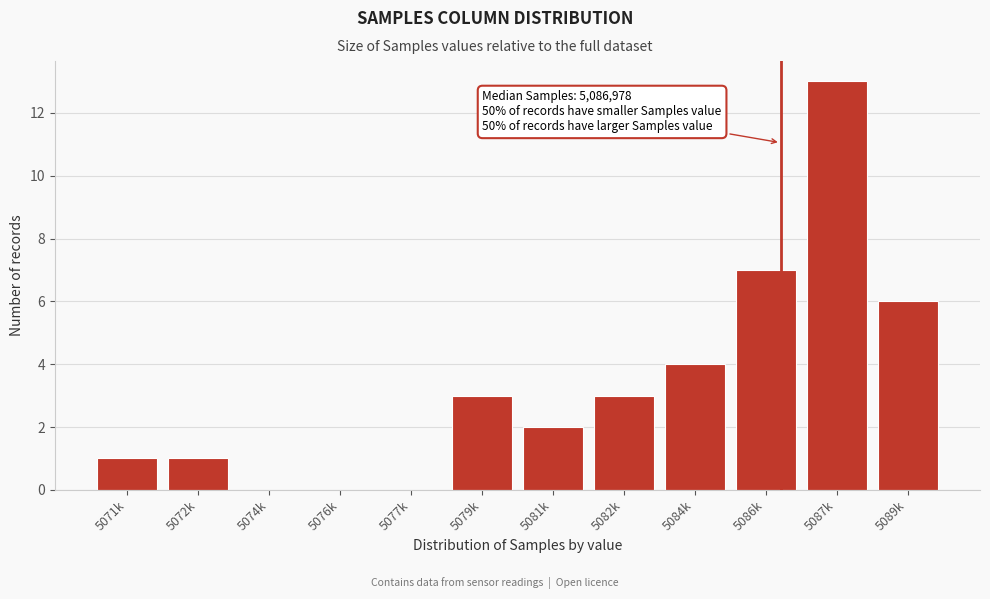

Reading left to right, transcribe all the data shown in this chart.

5071k=1	5072k=1	5074k=0	5076k=0	5077k=0	5079k=3	5081k=2	5082k=3	5084k=4	5086k=7	5087k=13	5089k=6